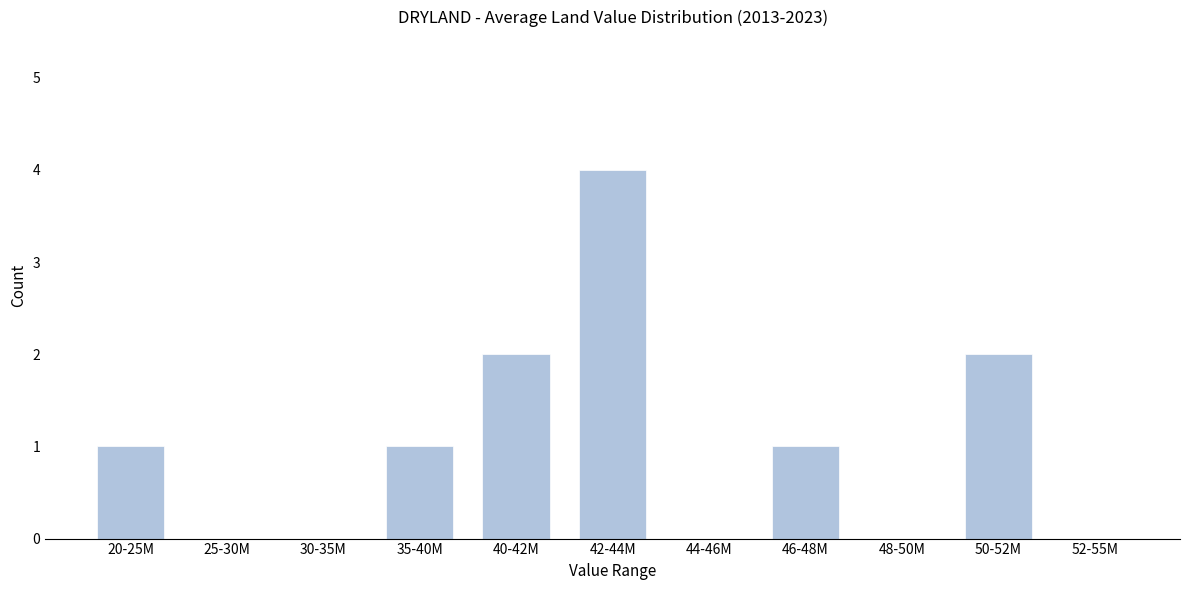

Reading right to left, transcribe all the data shown in this chart.

52-55M=0	50-52M=2	48-50M=0	46-48M=1	44-46M=0	42-44M=4	40-42M=2	35-40M=1	30-35M=0	25-30M=0	20-25M=1